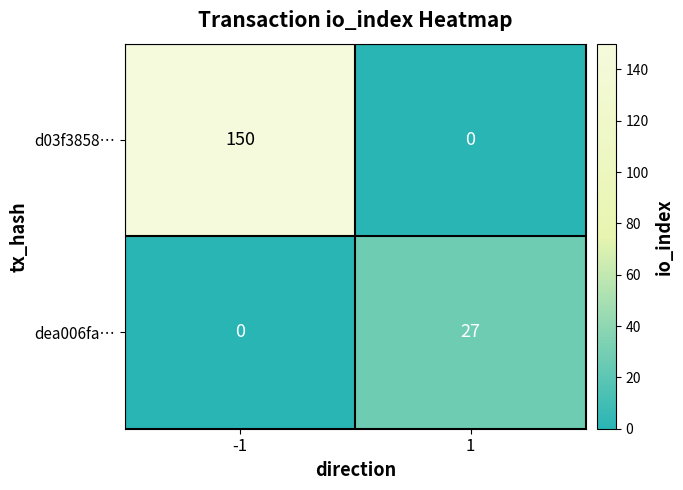

What is the sum of all dea006fa… values?

27